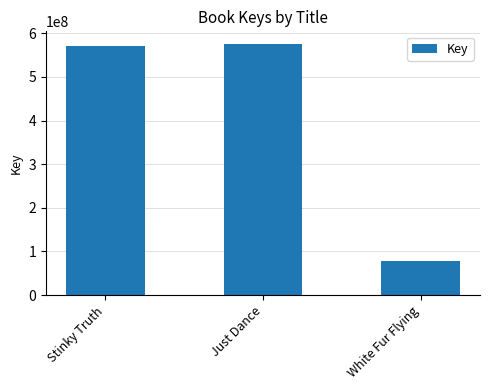

Is it true that the value at Just Dance is 346327689?

False